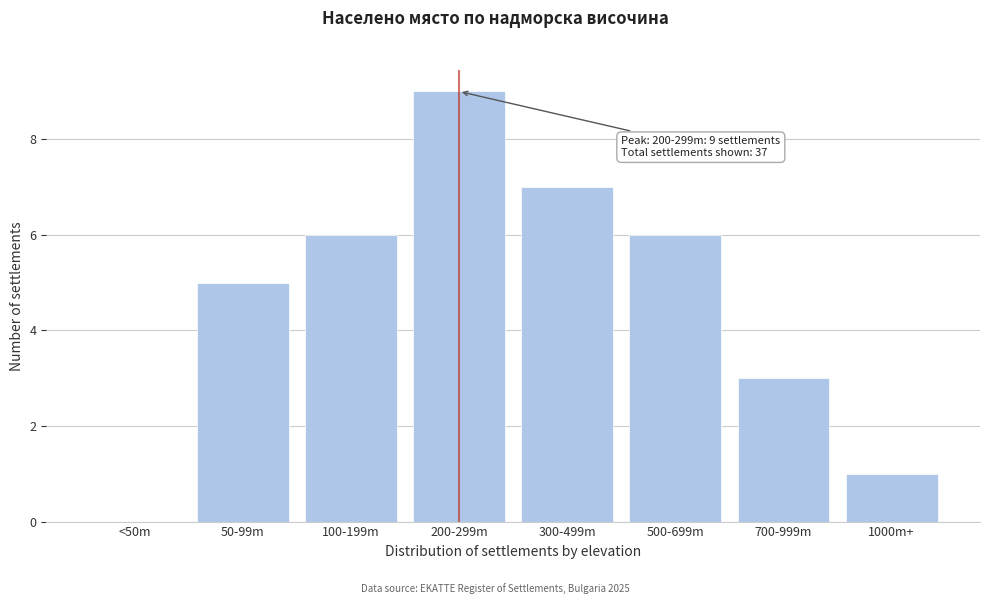

Reading left to right, what are all the values shown in this chart?

<50m=0	50-99m=5	100-199m=6	200-299m=9	300-499m=7	500-699m=6	700-999m=3	1000m+=1